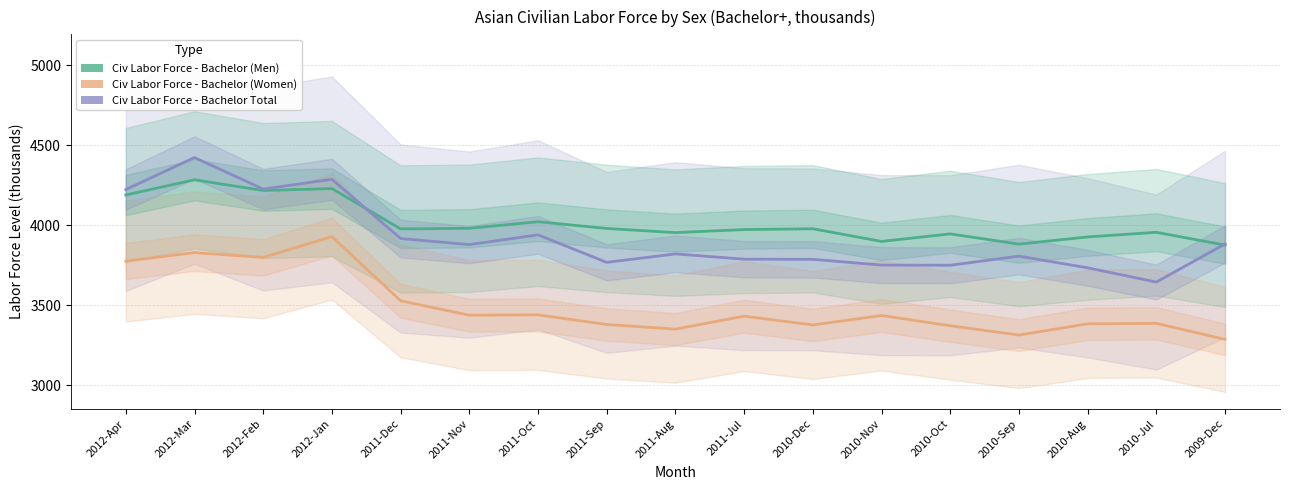

How many interior local peaks does the Civ Labor Force - Bachelor Total series have?

5